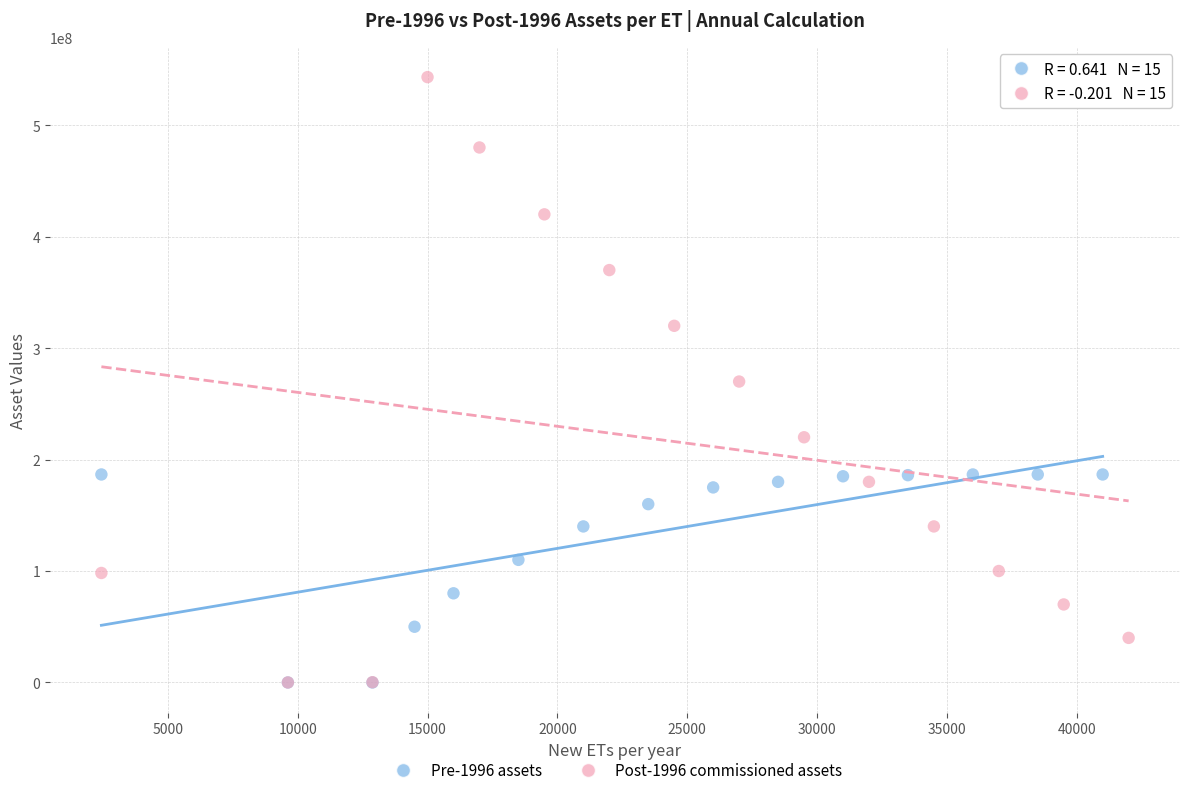

Which series contains the highest Y value?

Post-1996 commissioned assets